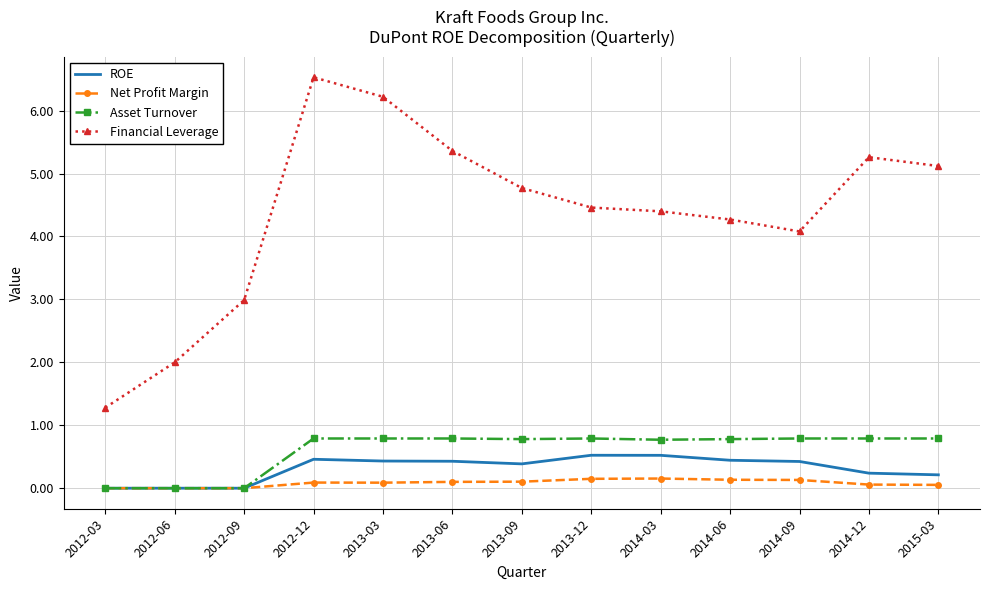

What is the difference between the highest and lowest values at 2014-03?

4.2